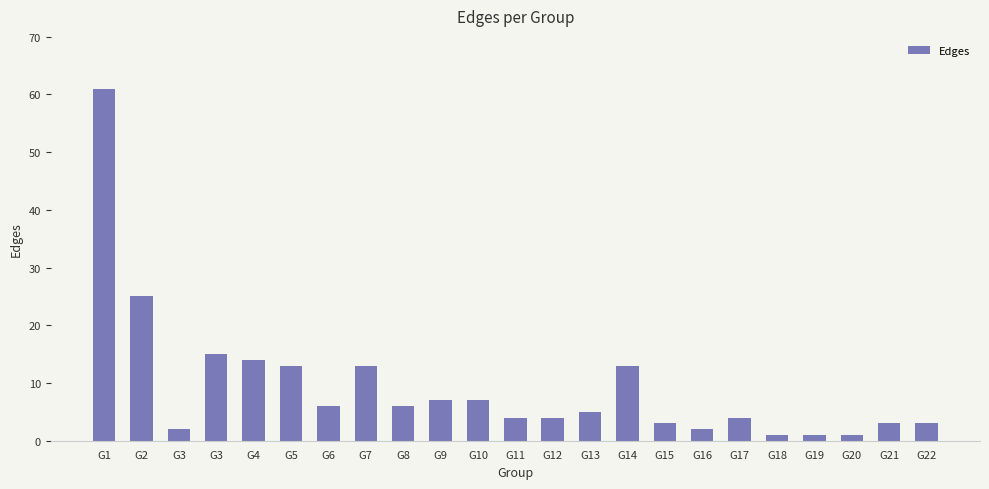

How many data points does each series have?

23